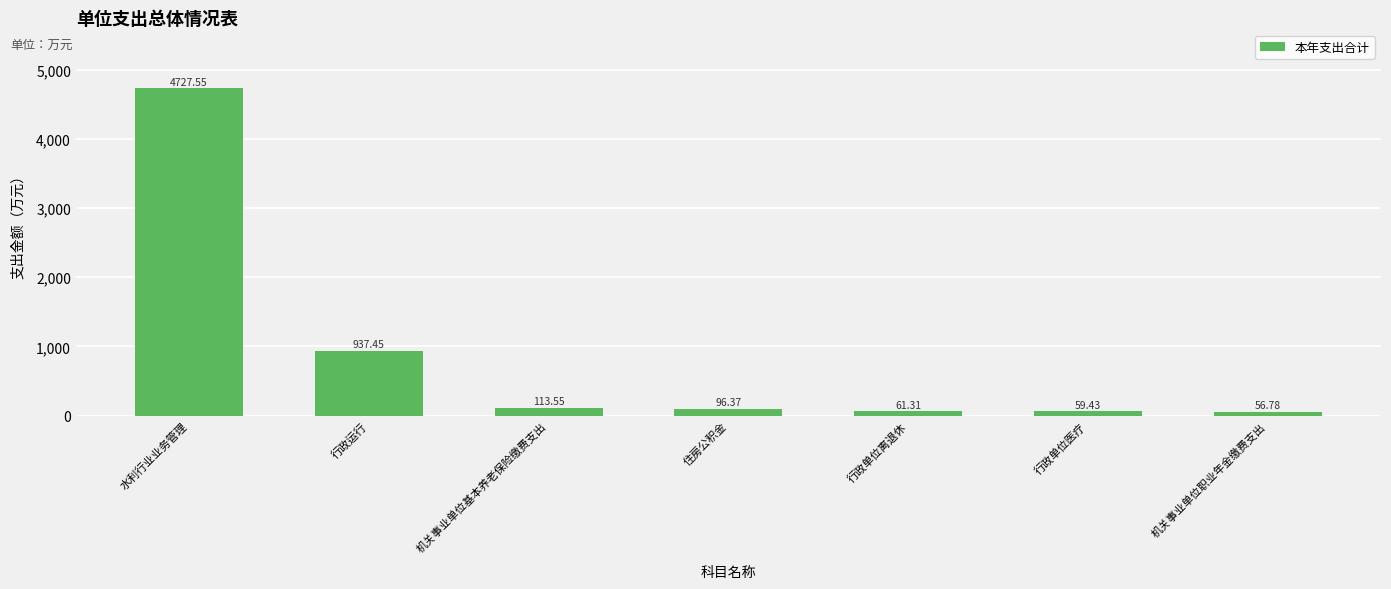

Is it true that the value at 机关事业单位职业年金缴费支出 is 56.8?

True